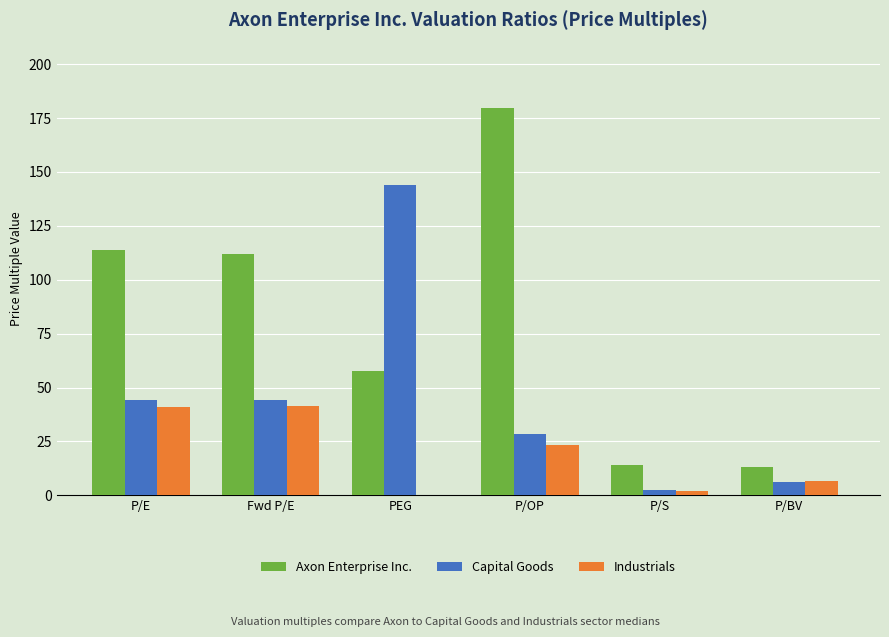

Is the value of Industrials at PEG greater than the value of Capital Goods at PEG?

No